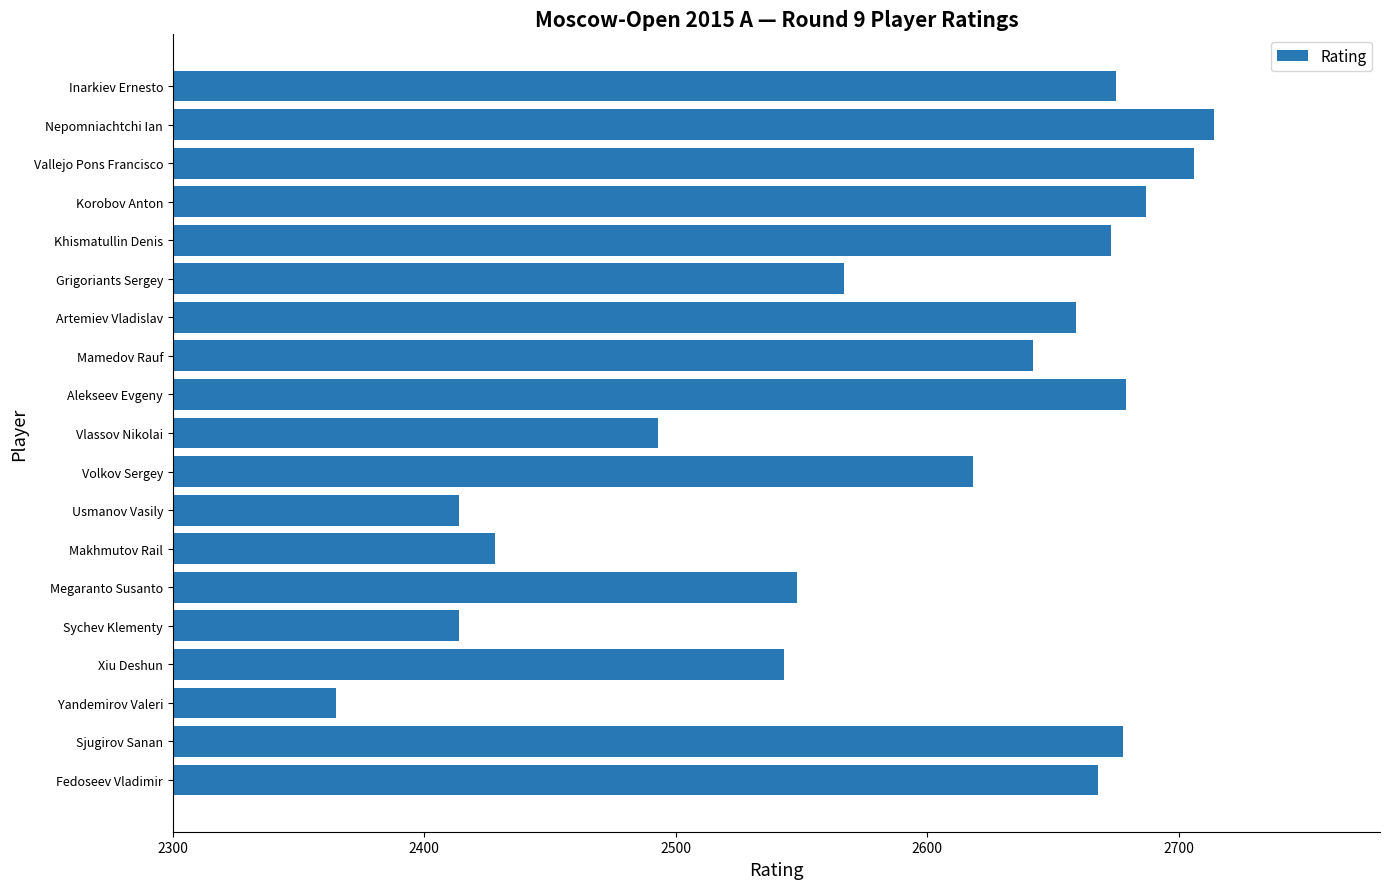

What is the smallest value displayed?

2365